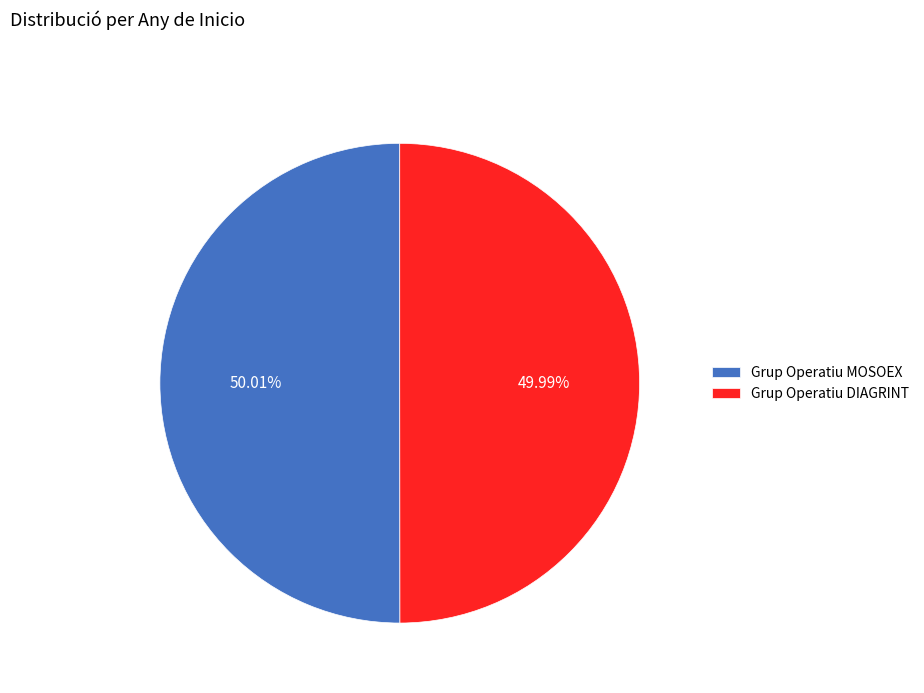

Combined, do Grup Operatiu DIAGRINT and Grup Operatiu MOSOEX account for over 50%?

Yes